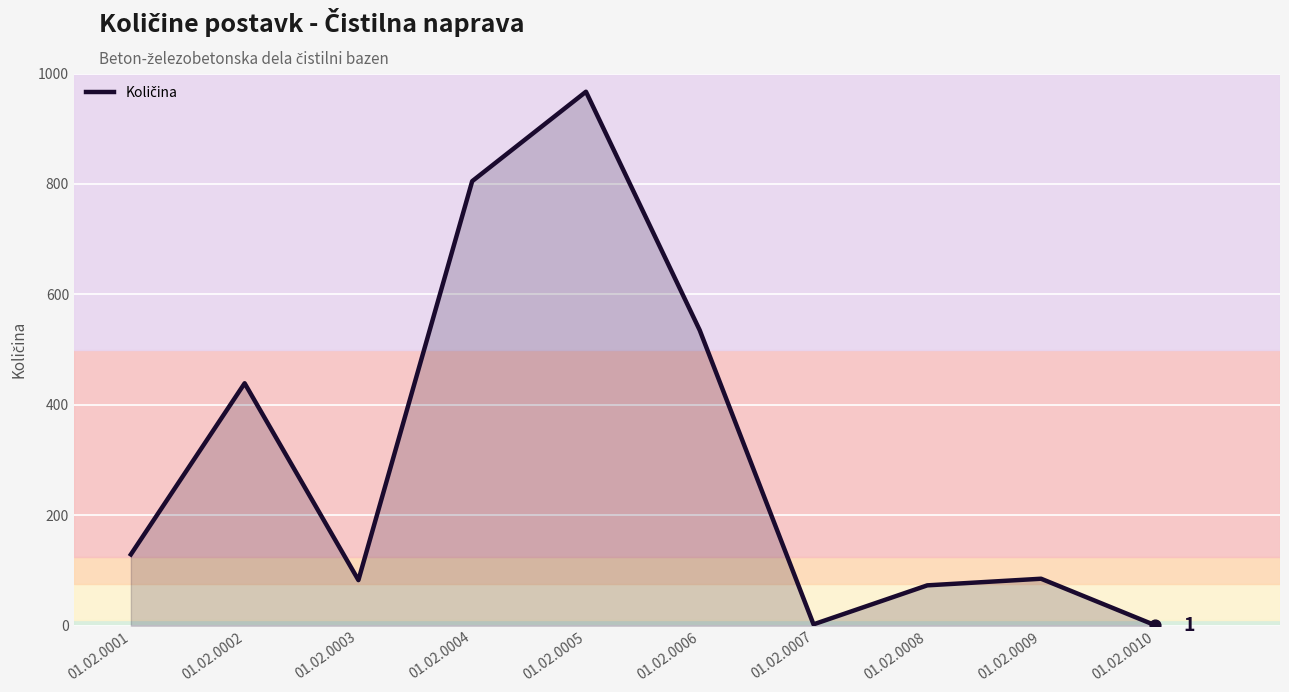

What is the ratio of the value at 01.02.0002 to the value at 01.02.0009?

5.2